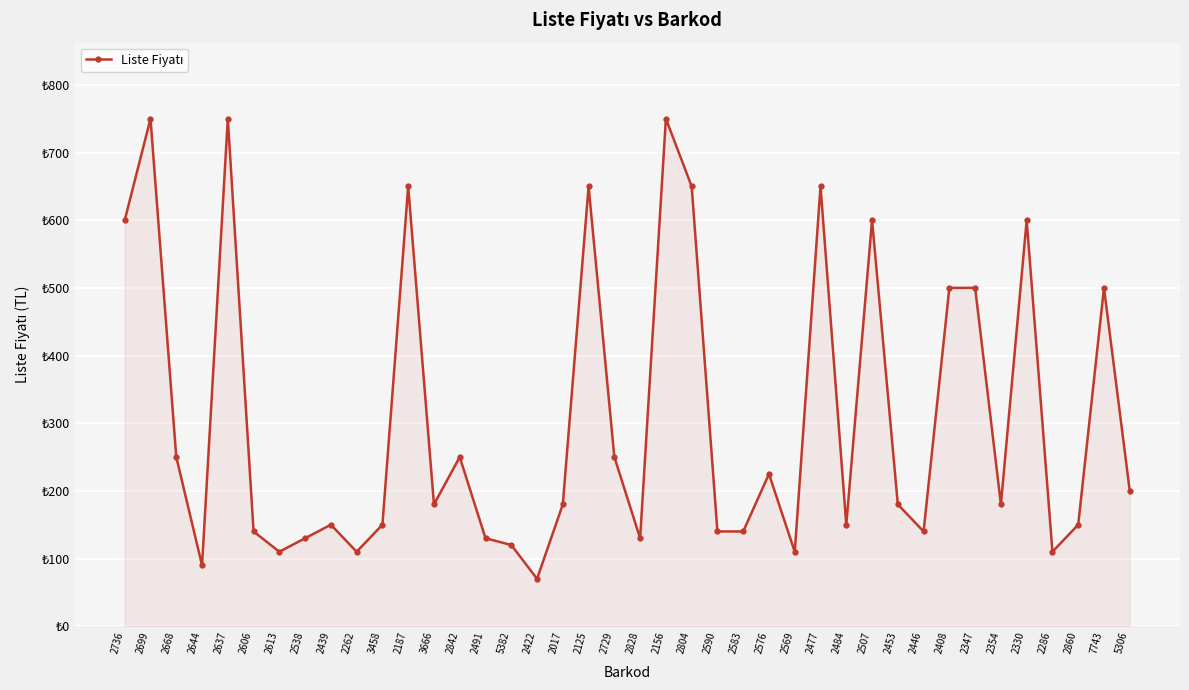

At which category does the data reach its first local peak?

2699